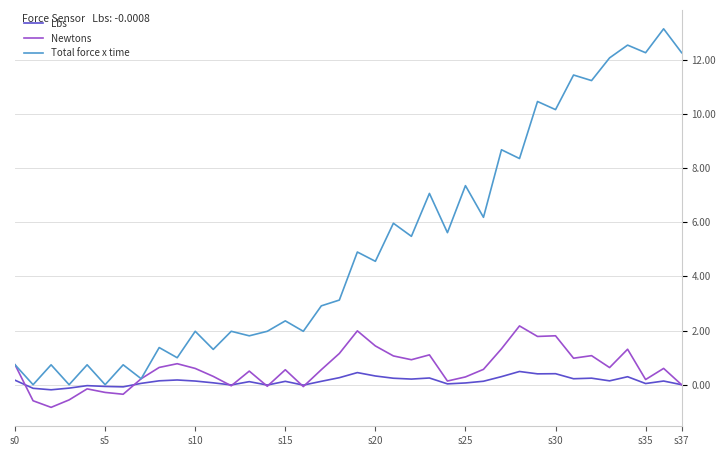

What is the highest value of the Lbs series?

0.5